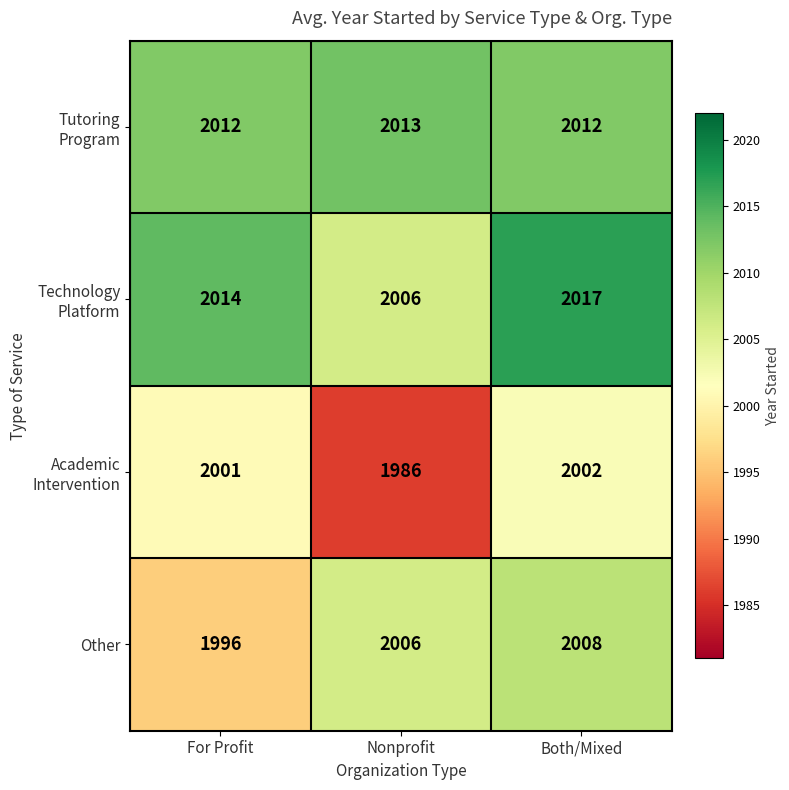

The Other series shows 2008 at Both/Mixed. True or false?

True